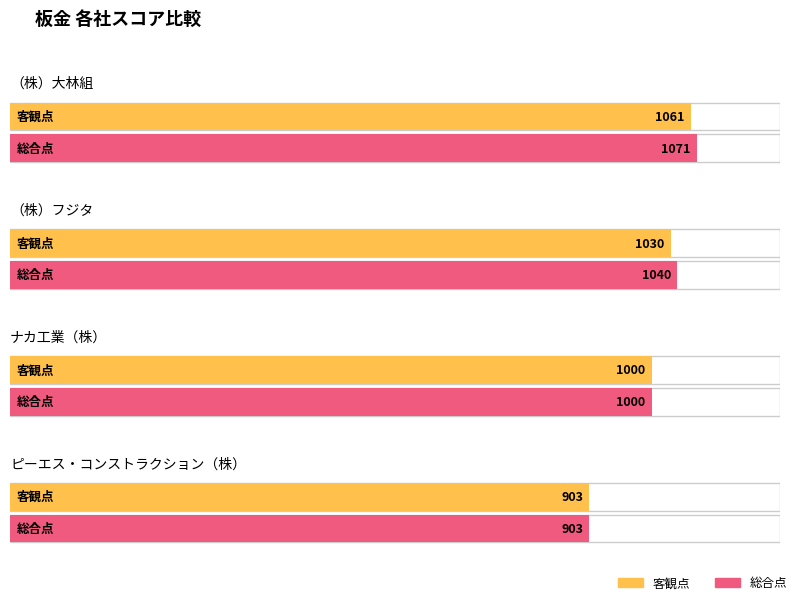

How many 総合点 values are between 1000 and 1071?

3